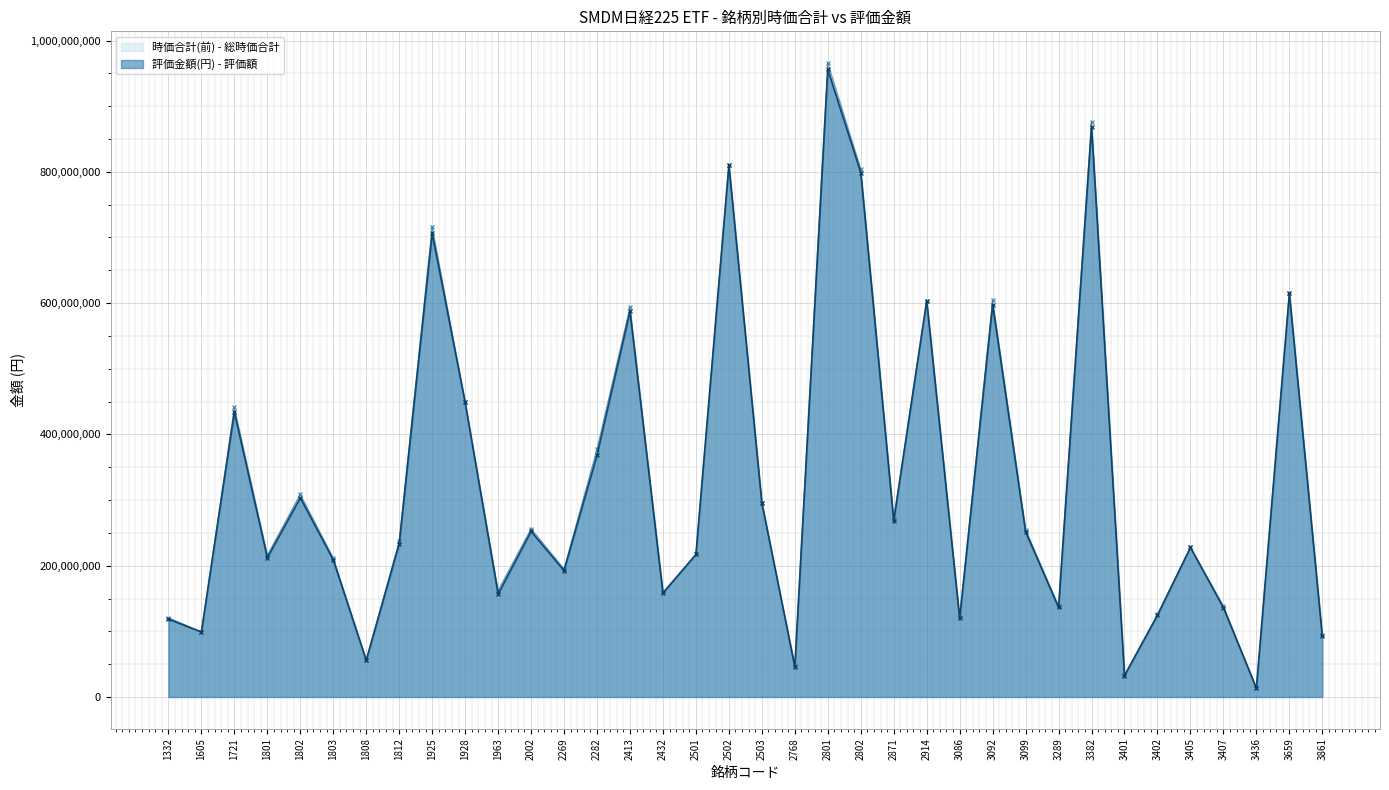

Reading left to right, extract all data points from this chart.

時価合計(前): 120833900	99133200	441084000	216012000	308900500	211679000	56965400	237244000	716322000	448812000	162242000	256352500	195187200	377715000	594003600	159226500	217117600	810697500	295783000	47165200	965742500	804224000	271586500	603759000	121780000	604668000	254950000	138637900	876679500	33329500	125753100	227899500	138536000	13480800	615130000	94019600
評価金額(円): 118737900	99133200	433879000	212213000	303660500	208993500	55786400	233379500	706235000	448812000	157002000	252422500	192567200	368872500	587401200	158440500	217117600	810697500	295783000	46182700	955917500	798984000	268246000	603759000	119875000	597594000	251806000	136410900	869059500	32674500	124574100	227899500	136178000	13480800	615130000	92447600